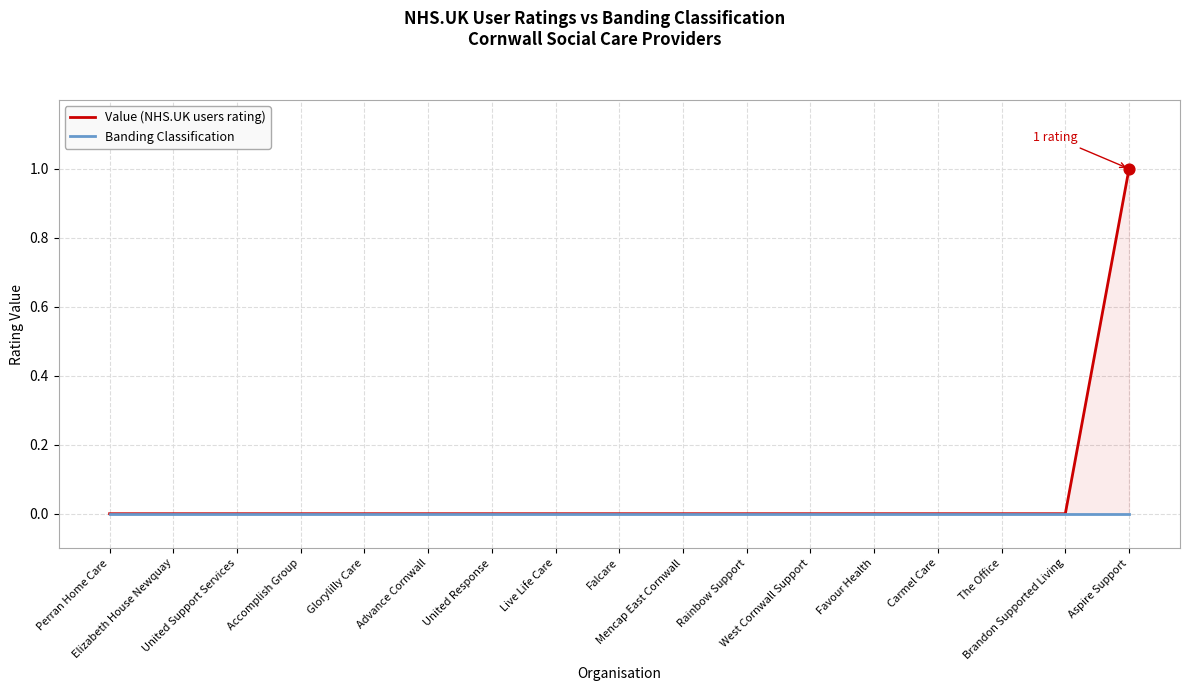

Which series contains the lowest Y value?

Value (NHS.UK users rating)